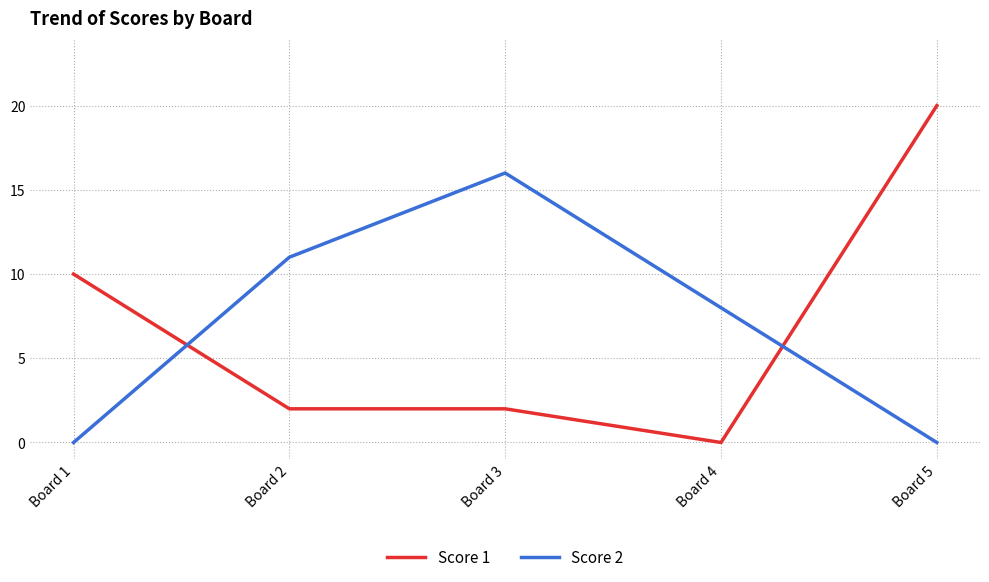

Which series has the largest range (max minus min)?

Score 1